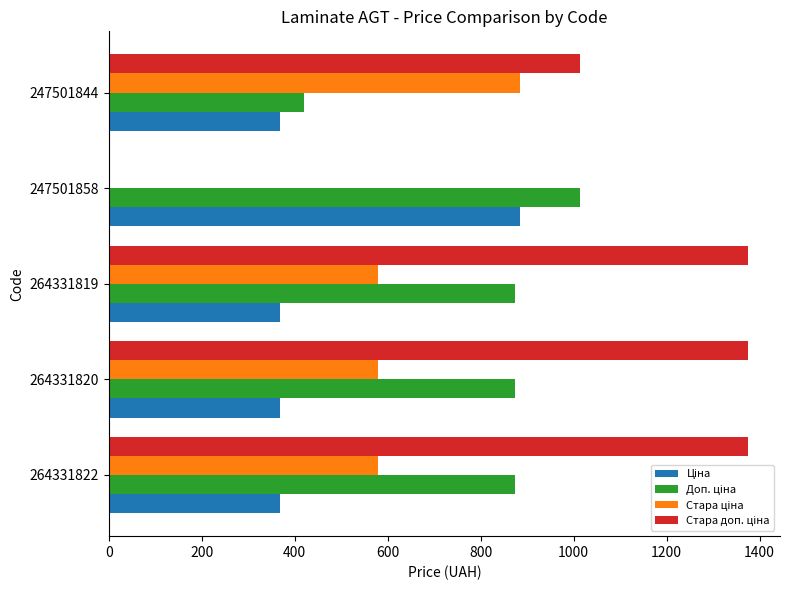

What is the maximum value shown in the chart?

1375.3